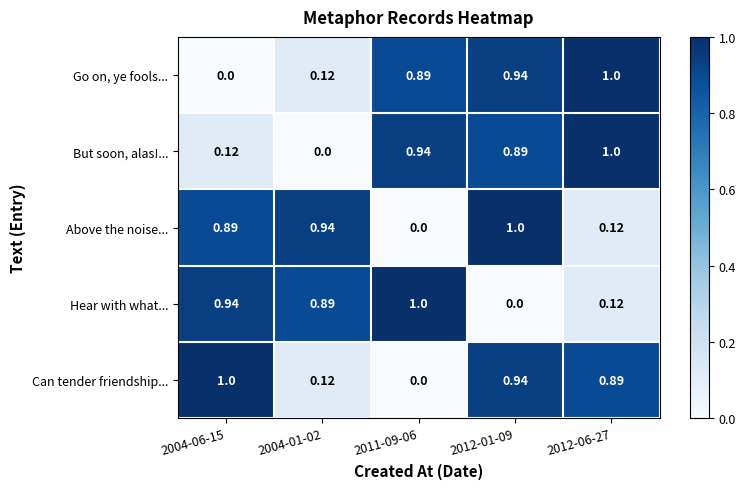

What is the difference between the highest and lowest values at 2004-06-15?

1.0